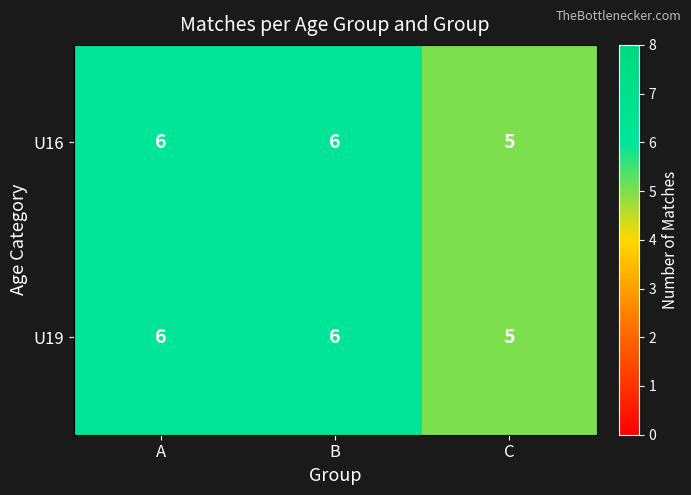

Reading right to left, list all the values displayed in this chart.

U16: C=5	B=6	A=6
U19: C=5	B=6	A=6